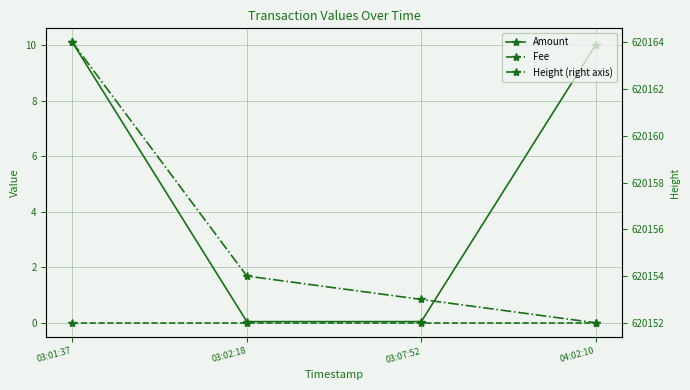

At which category is the sum across all series the highest?

03:01:37